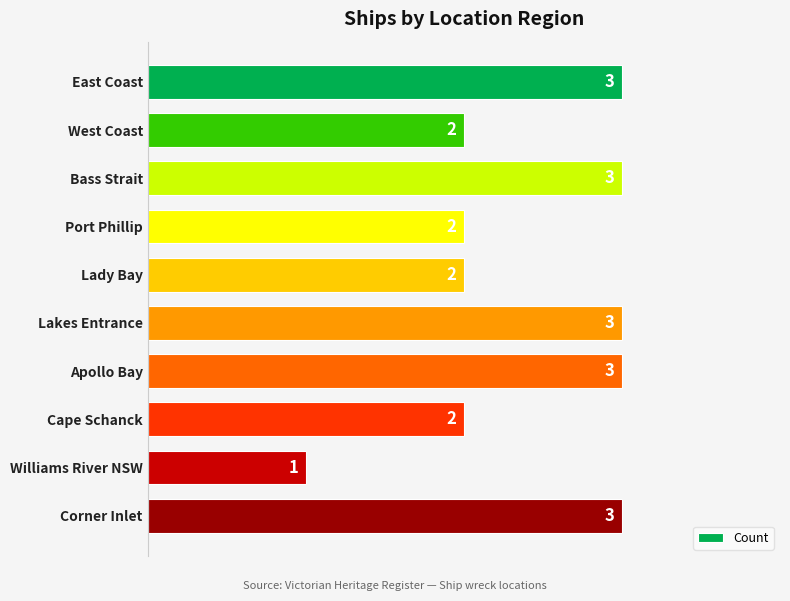

What is the minimum value shown in the chart?

1